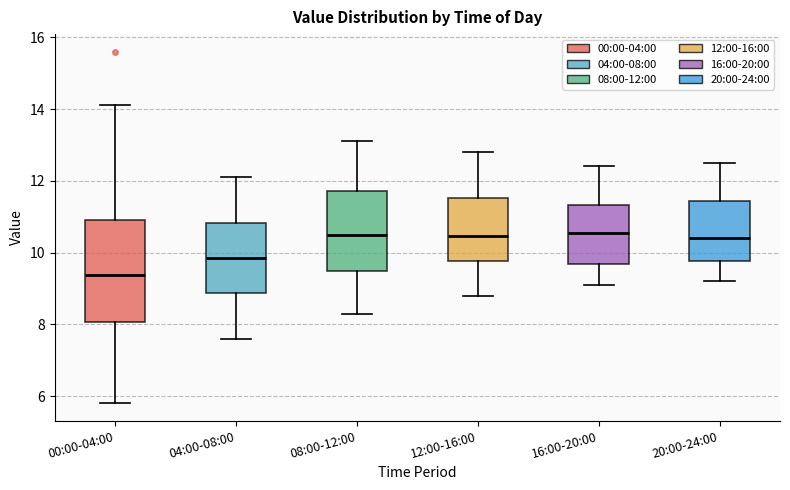

Reading left to right, transcribe this box plot: for each box, give where its median line is, the range the box spans, and where its two whiskers end, as read against the y-axis. The values are not printed on the chart, so give them approximately, as read against the axis.

00:00-04:00: median 9.4, box 8.0 to 10.8, whiskers 5.8 to 14.2
04:00-08:00: median 9.8, box 8.8 to 10.8, whiskers 7.6 to 12.2
08:00-12:00: median 10.6, box 9.4 to 11.8, whiskers 8.4 to 13.2
12:00-16:00: median 10.4, box 9.8 to 11.6, whiskers 8.8 to 12.8
16:00-20:00: median 10.6, box 9.6 to 11.4, whiskers 9.2 to 12.4
20:00-24:00: median 10.4, box 9.8 to 11.4, whiskers 9.2 to 12.6